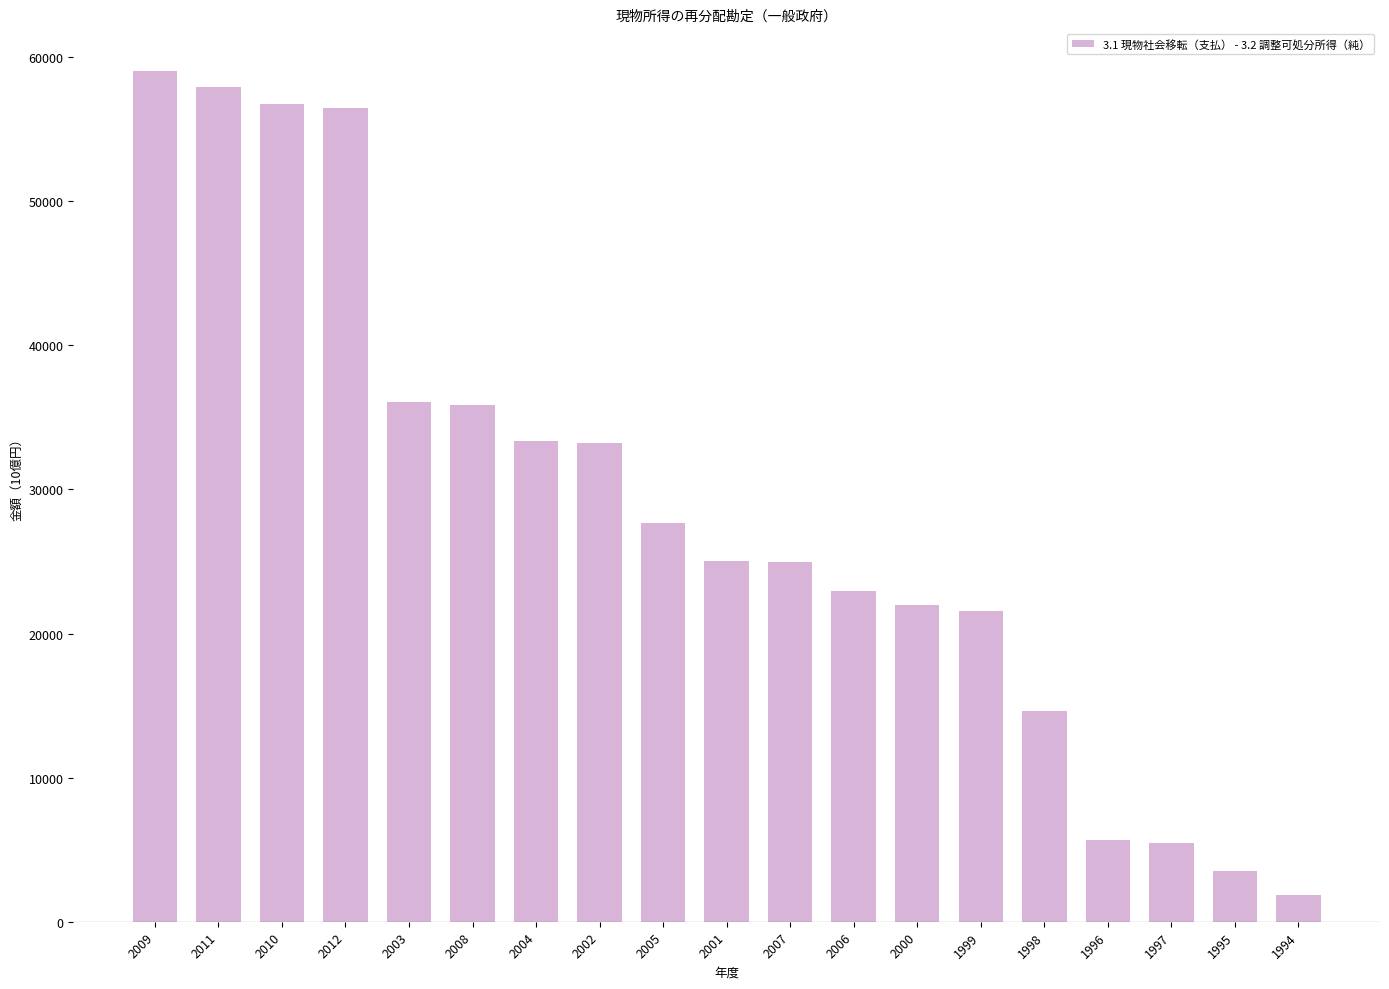

What is the ratio of the value at 2004 to the value at 2003?

0.9